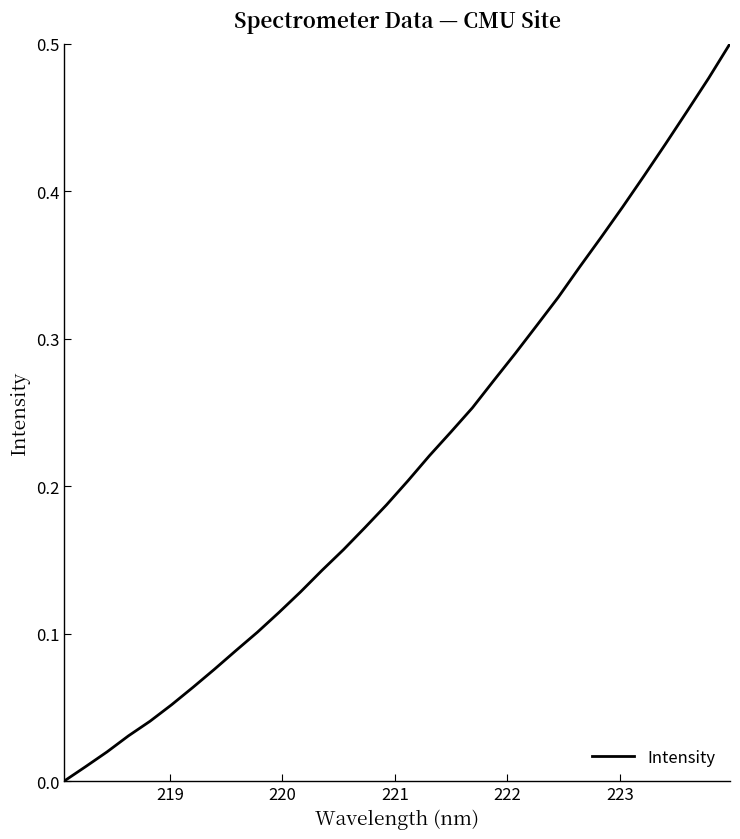

Reading left to right, extract all data points from this chart.

0.0	0.0	0.0	0.0	0.0	0.1	0.1	0.1	0.1	0.1	0.1	0.1	0.1	0.2	0.2	0.2	0.2	0.2	0.2	0.3	0.3	0.3	0.3	0.3	0.3	0.4	0.4	0.4	0.4	0.5	0.5	0.5